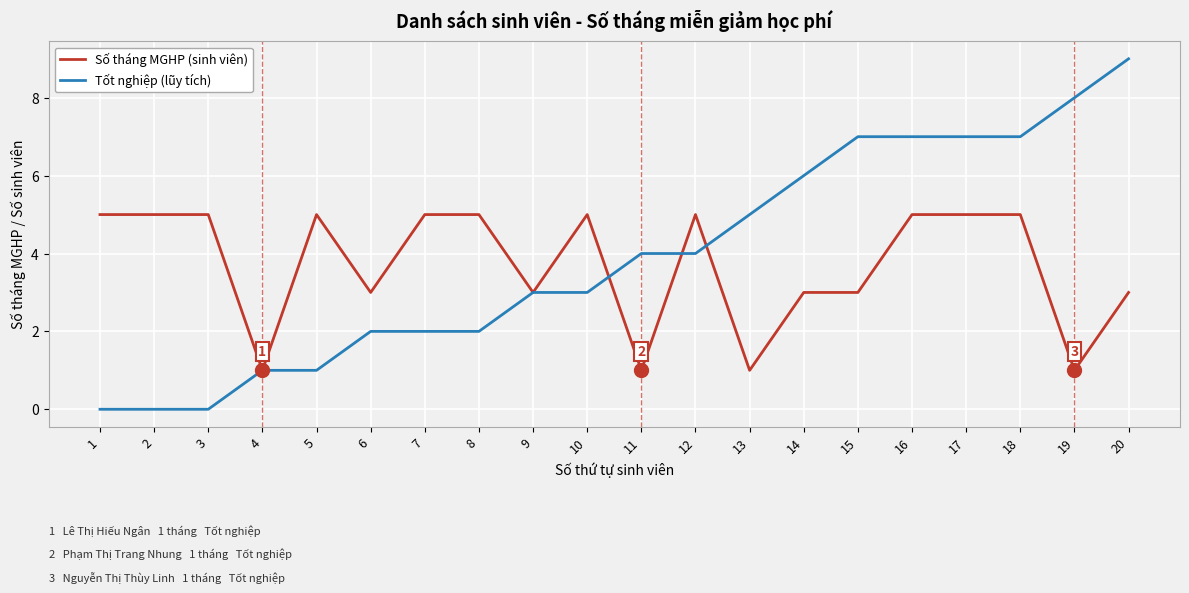

What is the difference between the highest and lowest values at 14?

3